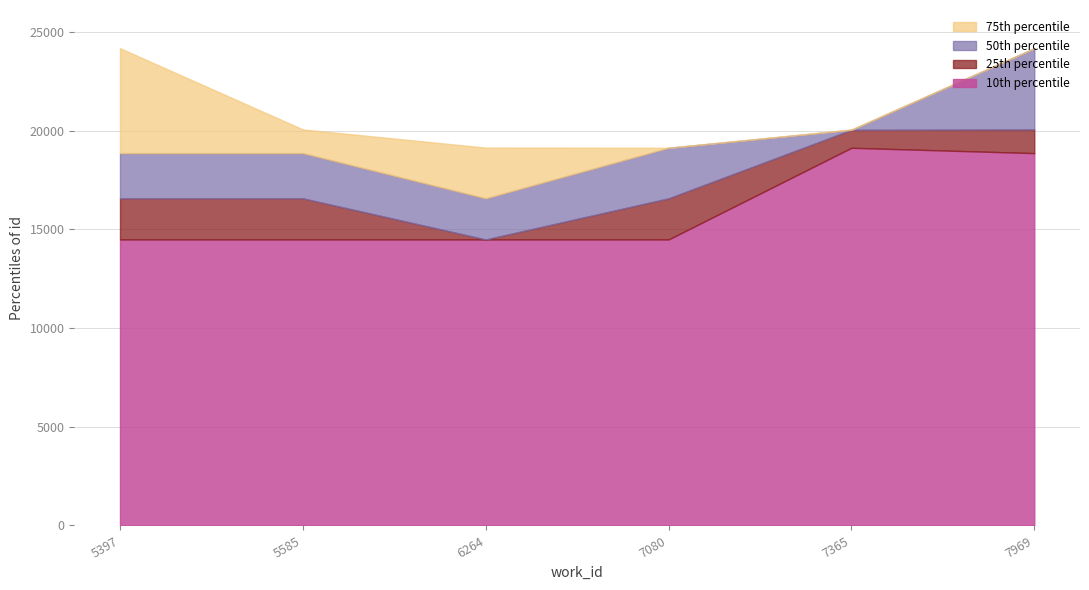

Rank the series at 7365 from highest to lowest value.

75th percentile, 50th percentile, 25th percentile, 10th percentile